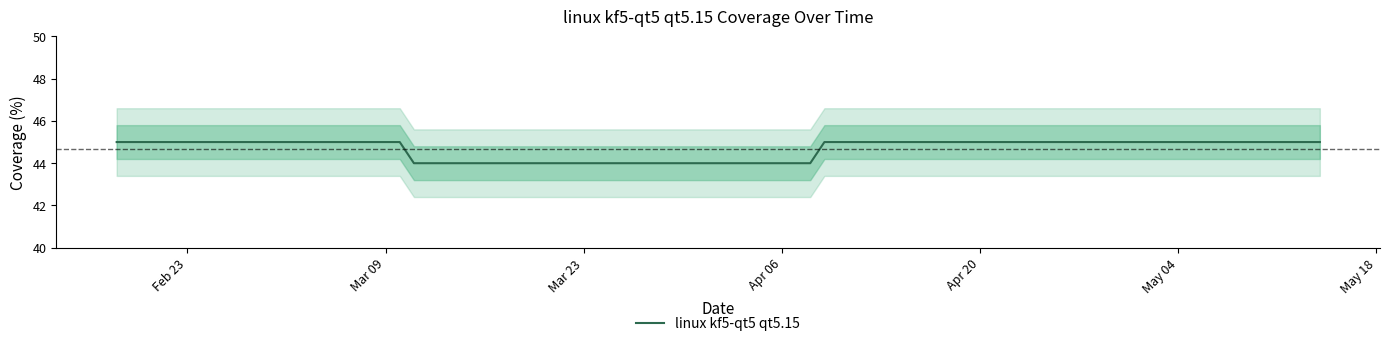

What is the sum of all values?

1608